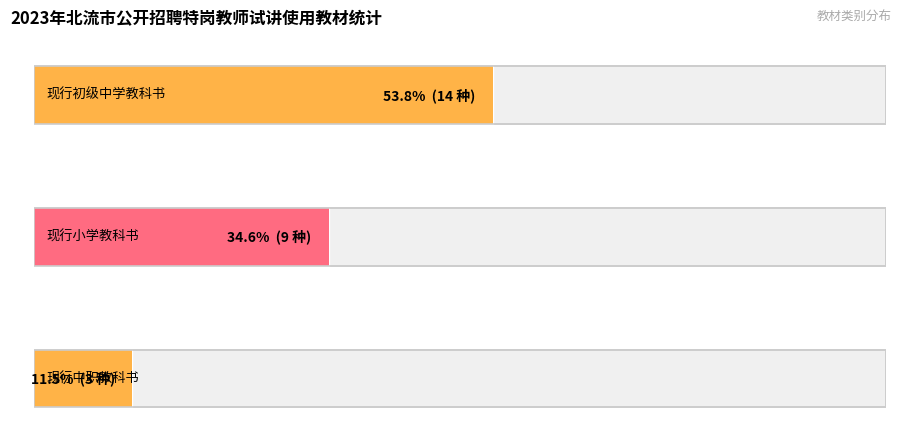

How many data points are less than 9?

1